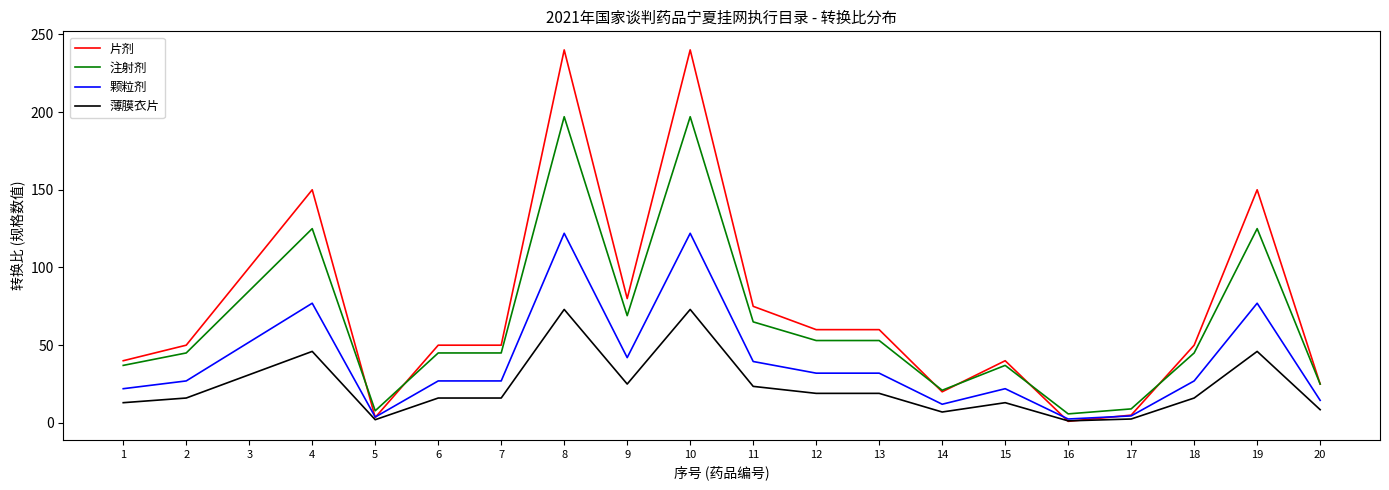

What is the minimum value for 注射剂?

5.8